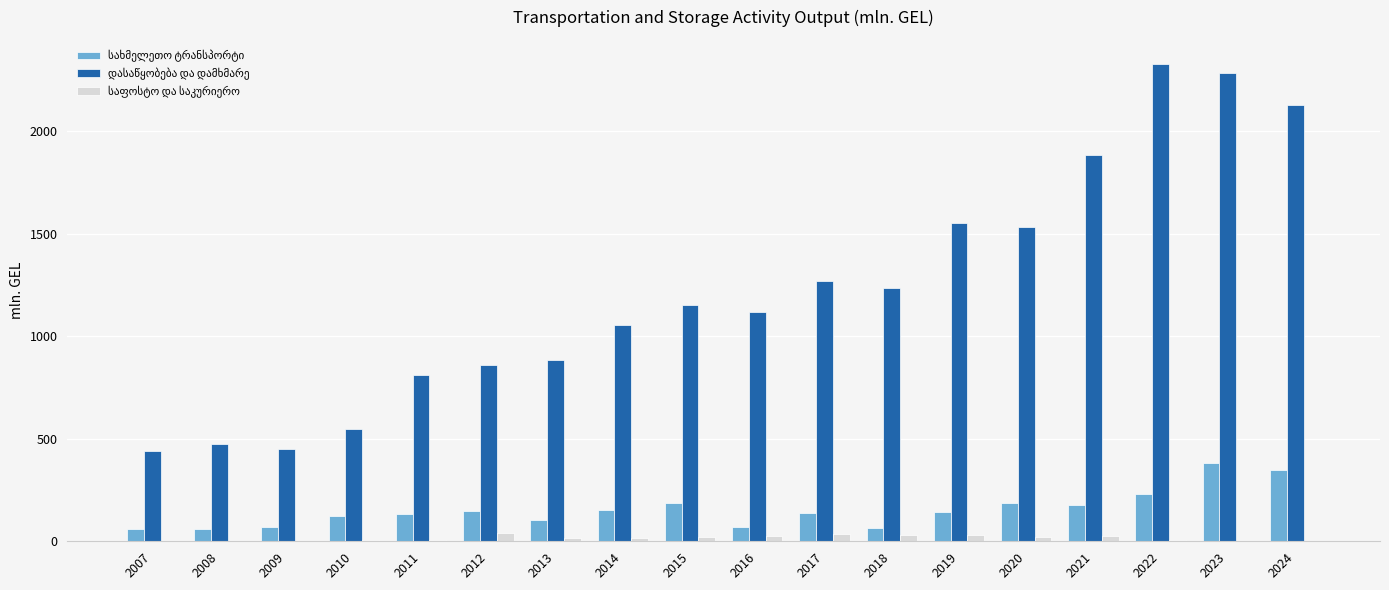

What is the difference between the second highest and minimum values in the დასაწყობება და დამხმარე series?

1843.0